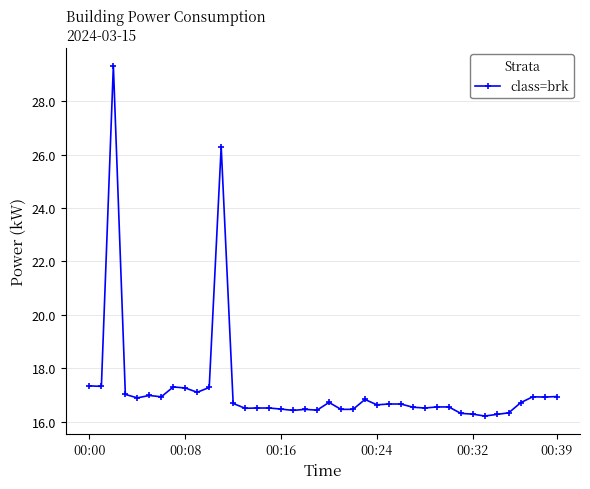

What is the minimum value shown in the chart?

16.2